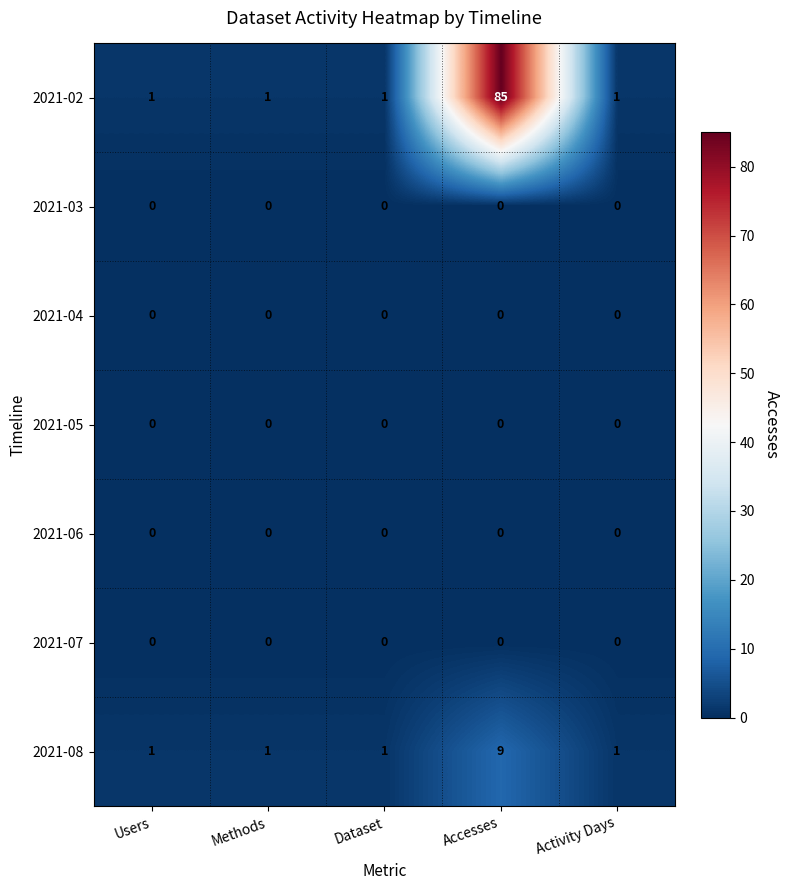

What is the total value across all series at Accesses?

94